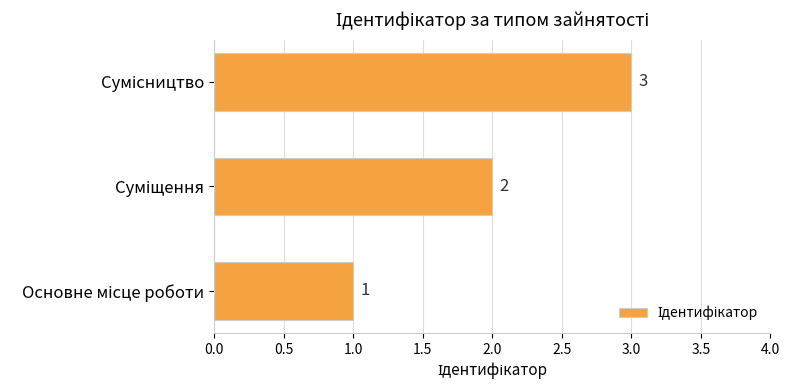

What is the maximum value shown in the chart?

3